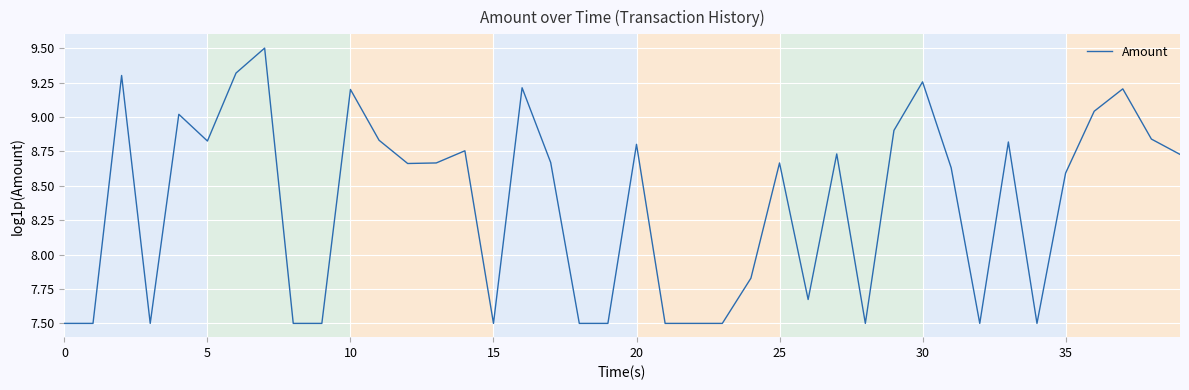

Count the number of values greater than 8.

24